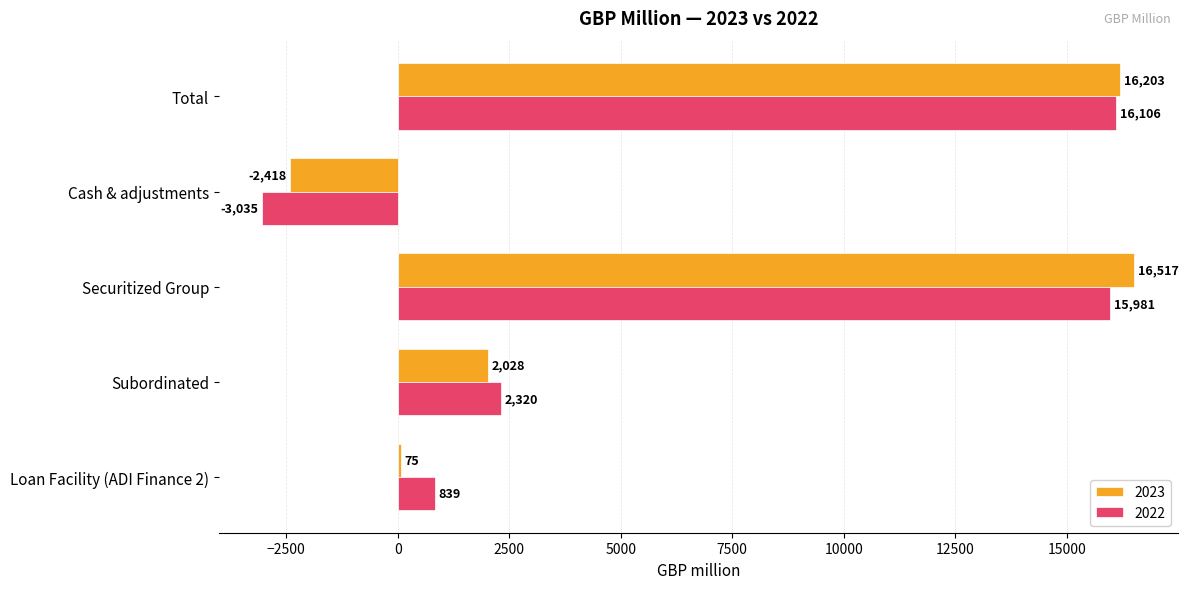

At which label does 2022 reach its minimum?

Cash & adjustments